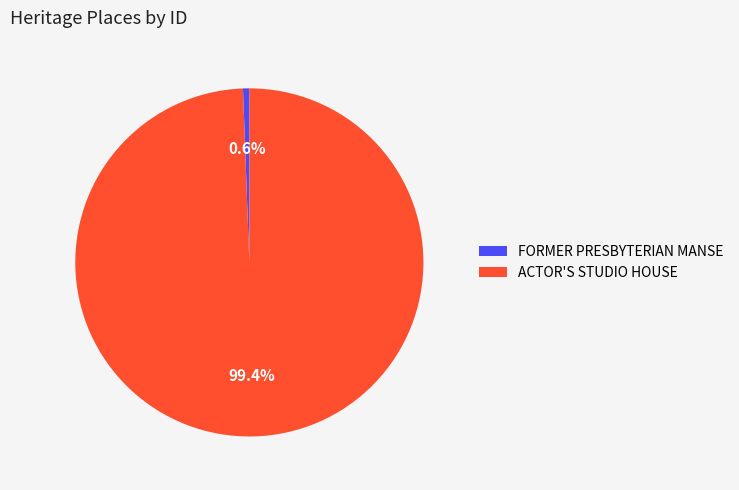

Which slice is the largest?

ACTOR'S STUDIO HOUSE